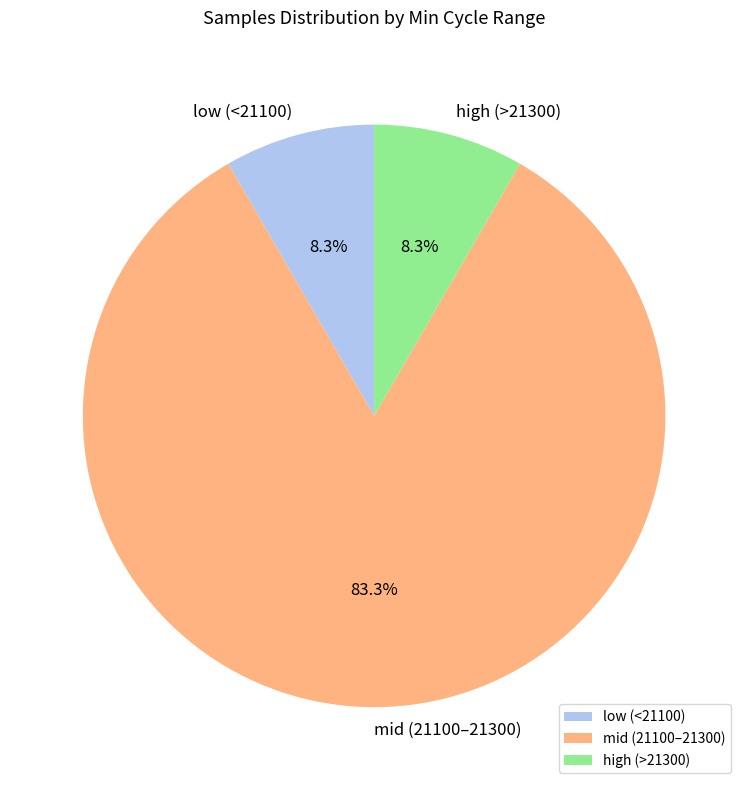

Is the sum of high (>21300) and low (<21100) greater than half?

No